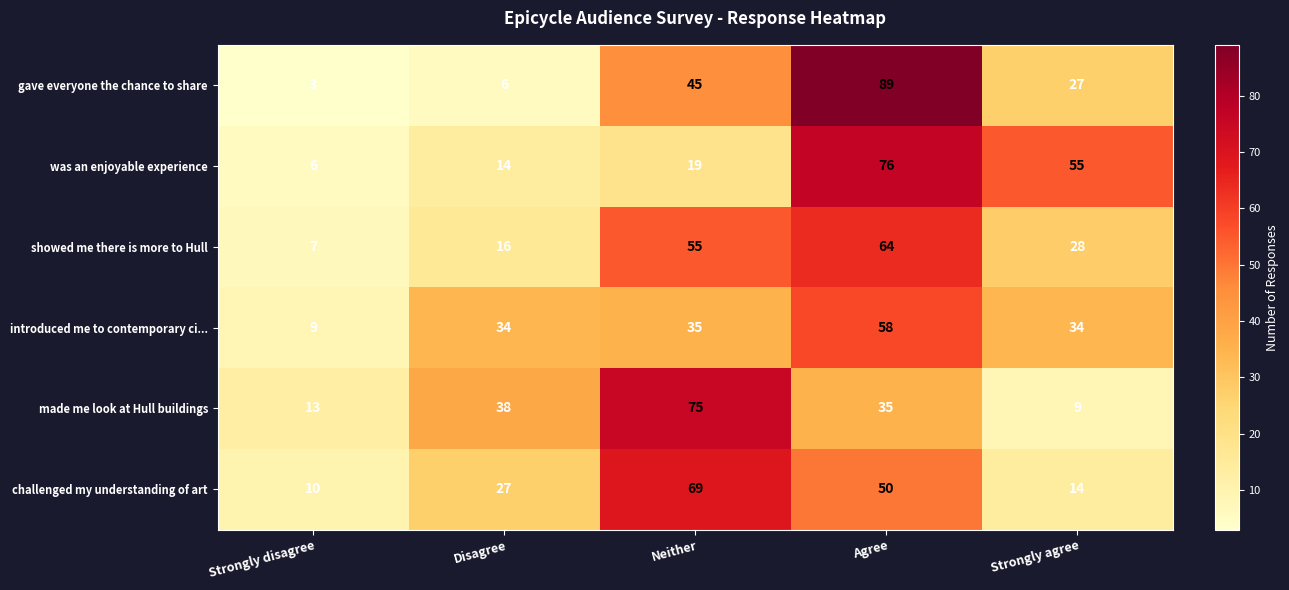

Where does the made me look at Hull buildings series first go above 35?

Disagree